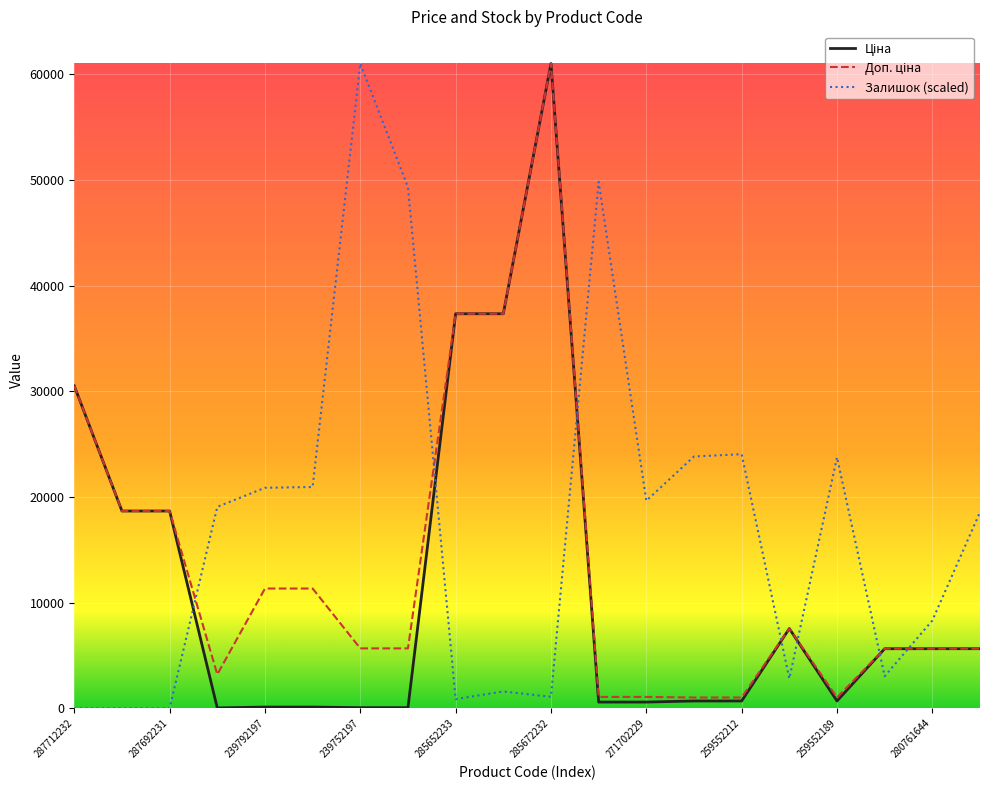

What is the maximum value shown in the chart?

61024.7